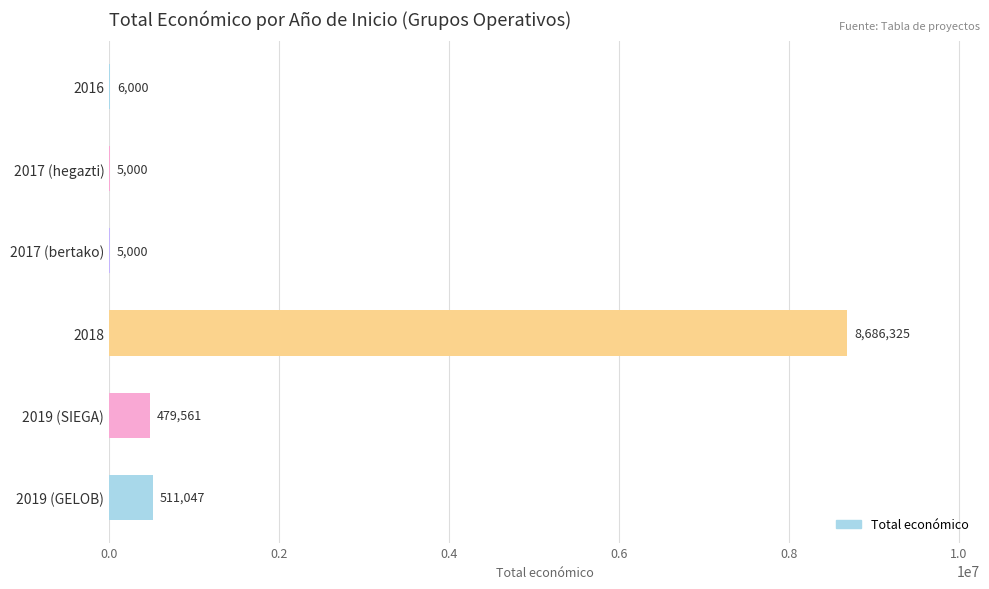

Which has a higher value, 2018 or 2019 (GELOB)?

2018